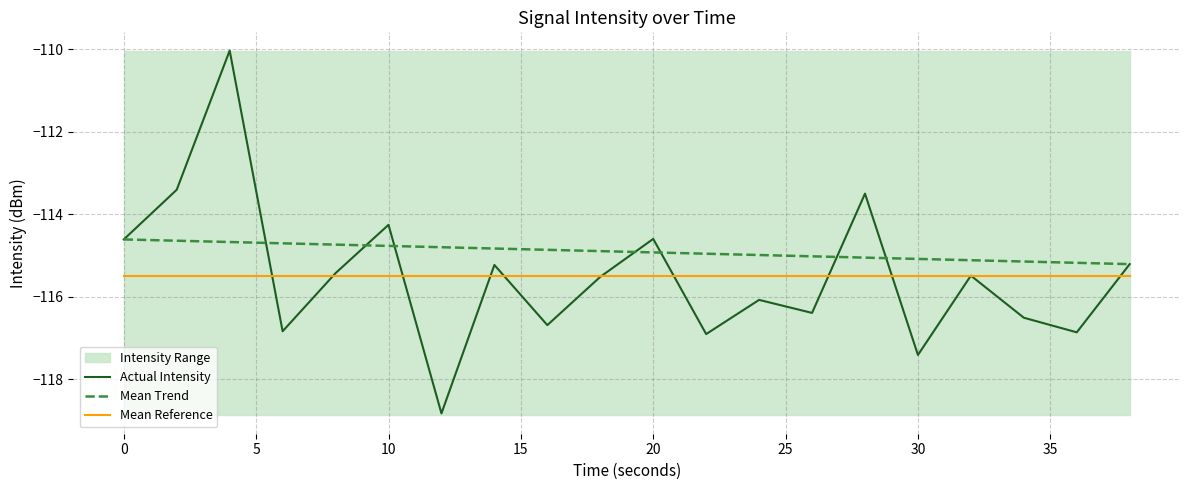

What is the maximum value for Mean Reference?

-115.5